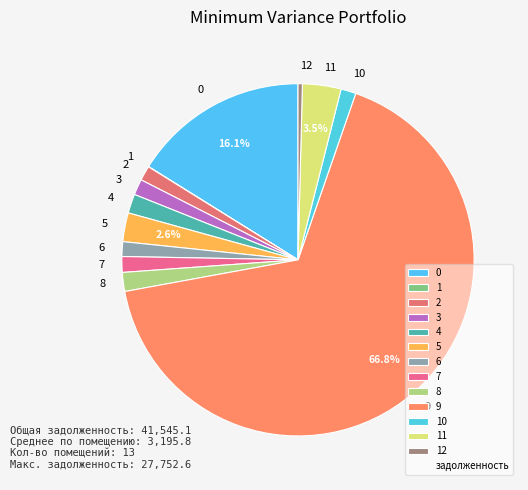

To the nearest percent, what is the average slice percentage?

8%